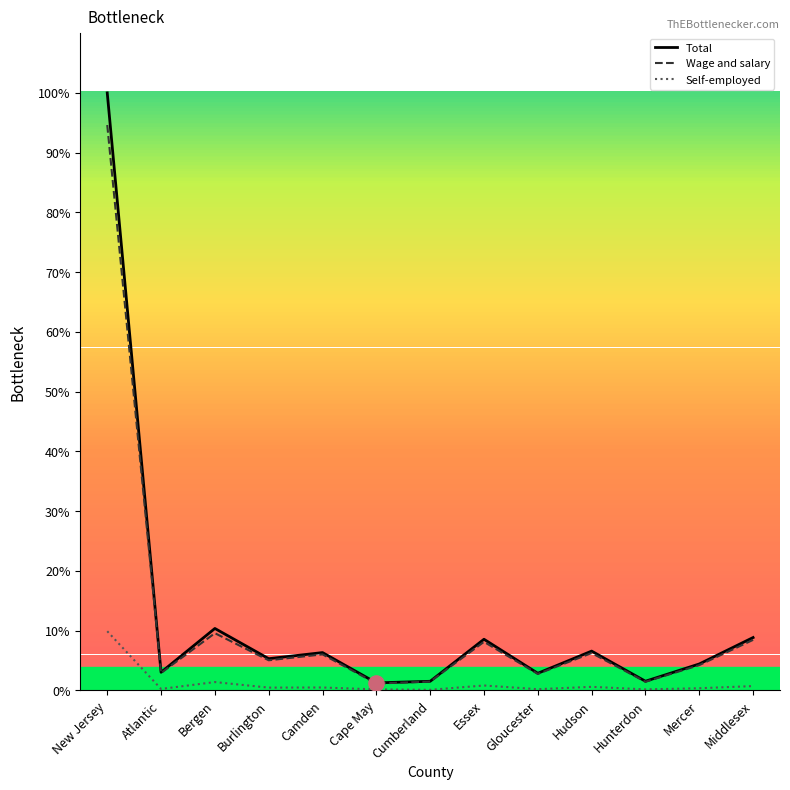

At which category is the sum across all series the highest?

New Jersey